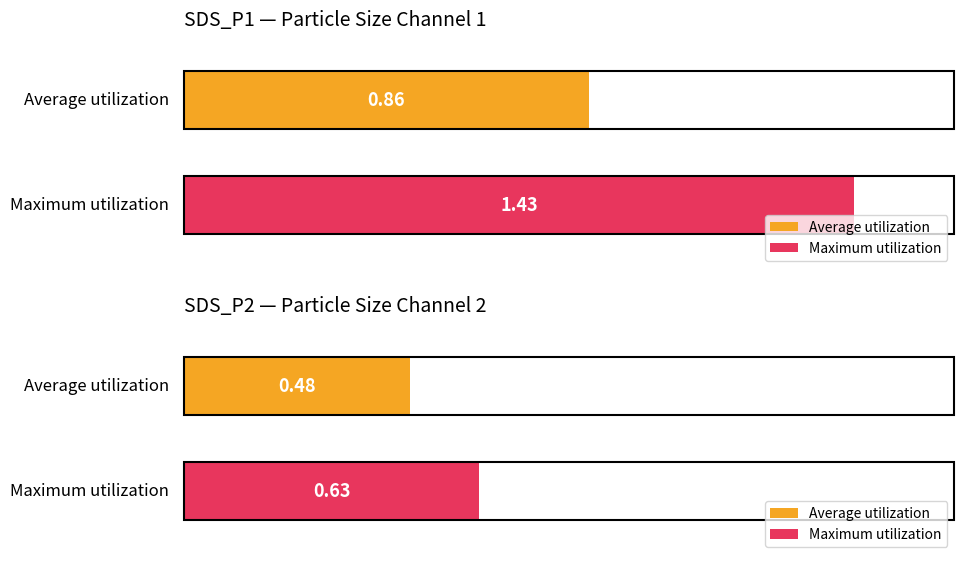

Count the number of data series in this chart.

2